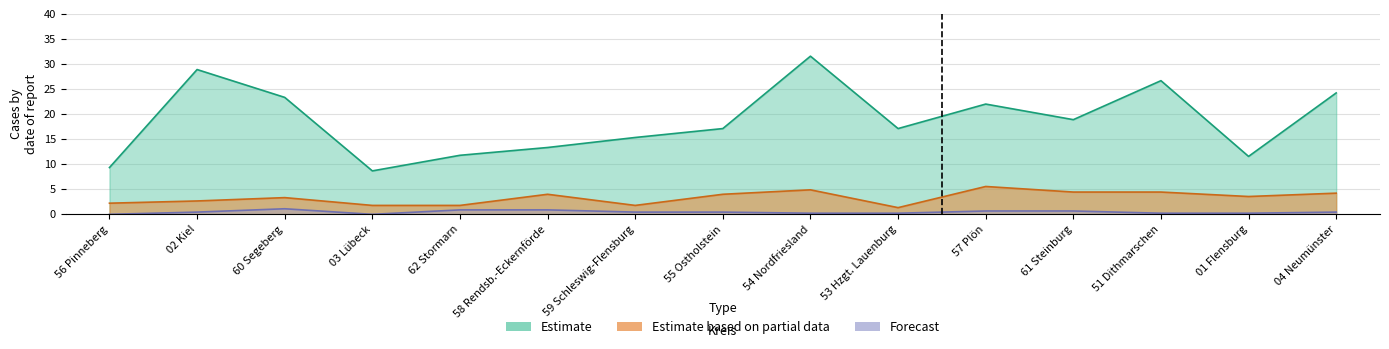

Rank the categories by Estimate value from lowest to highest.

03 Lübeck, 56 Pinneberg, 01 Flensburg, 62 Stormarn, 58 Rendsb.-Eckernförde, 59 Schleswig-Flensburg, 55 Ostholstein, 53 Hzgt. Lauenburg, 61 Steinburg, 57 Plön, 60 Segeberg, 04 Neumünster, 51 Dithmarschen, 02 Kiel, 54 Nordfriesland